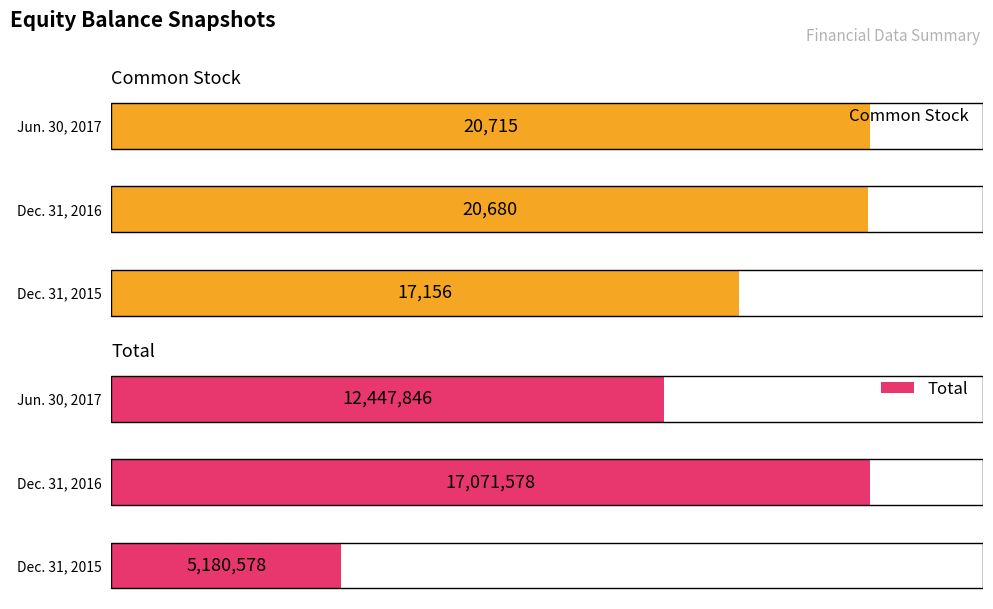

Is the value of Common Stock at Dec. 31, 2015 greater than the value of Total at Dec. 31, 2016?

No